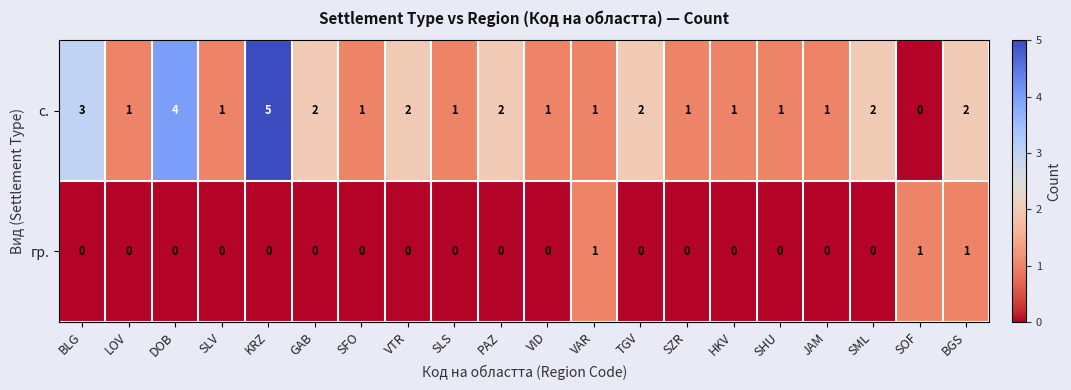

At which category is the sum across all series the highest?

KRZ